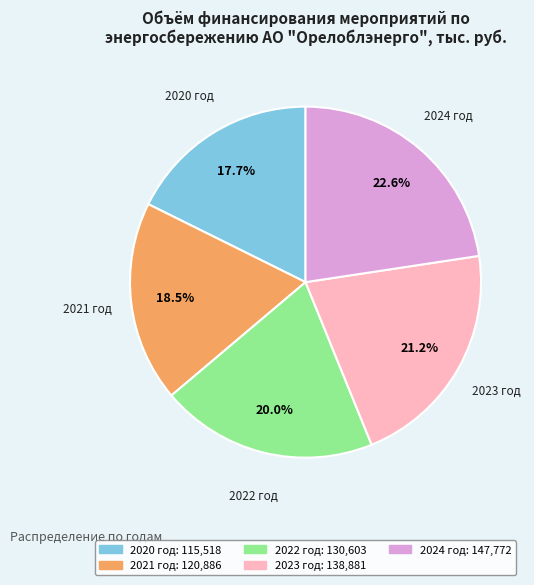

The 2024 год slice represents 23% of the pie. True or false?

True